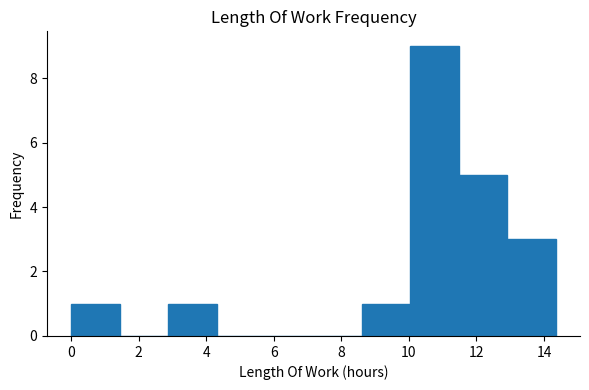

How tall is the bar that spans 8.6 to 10.0 on the x-axis? Neither the bar edges nor the heights are printed on the chart, so give them approximately, as read against the axes.

1